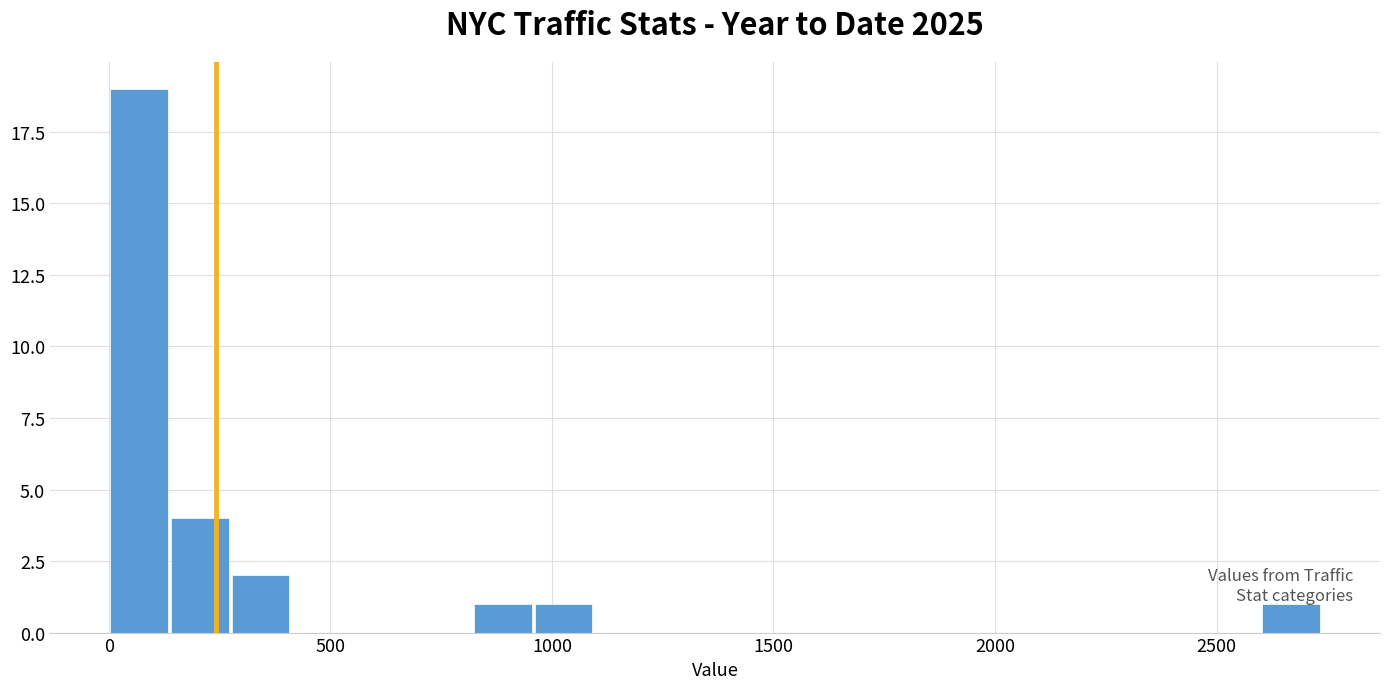

Read against the x-axis, roughly where is the centre of the tallest bar?

50